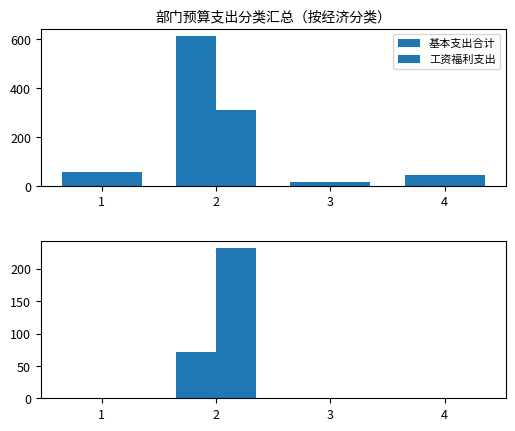

Reading left to right, list all the values displayed in this chart.

基本支出合计: 58.9	612.1	15.8	45.7
工资福利支出: 56.4	309.5	15.8	45.7
一般商品和服务支出: 0.0	71.2	0.0	0.0
项目支出合计: 0.0	231.4	0.0	0.0